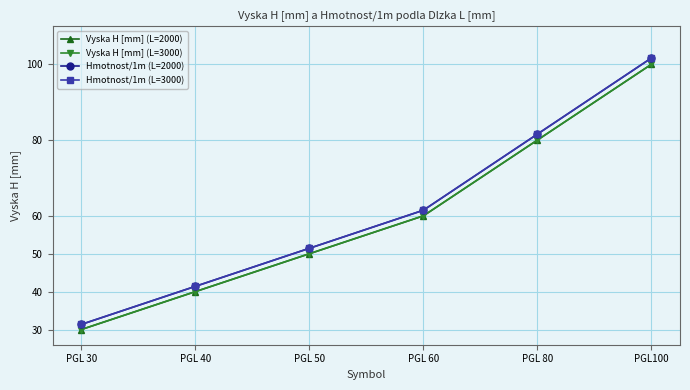

At which category is the sum across all series the highest?

PGL100